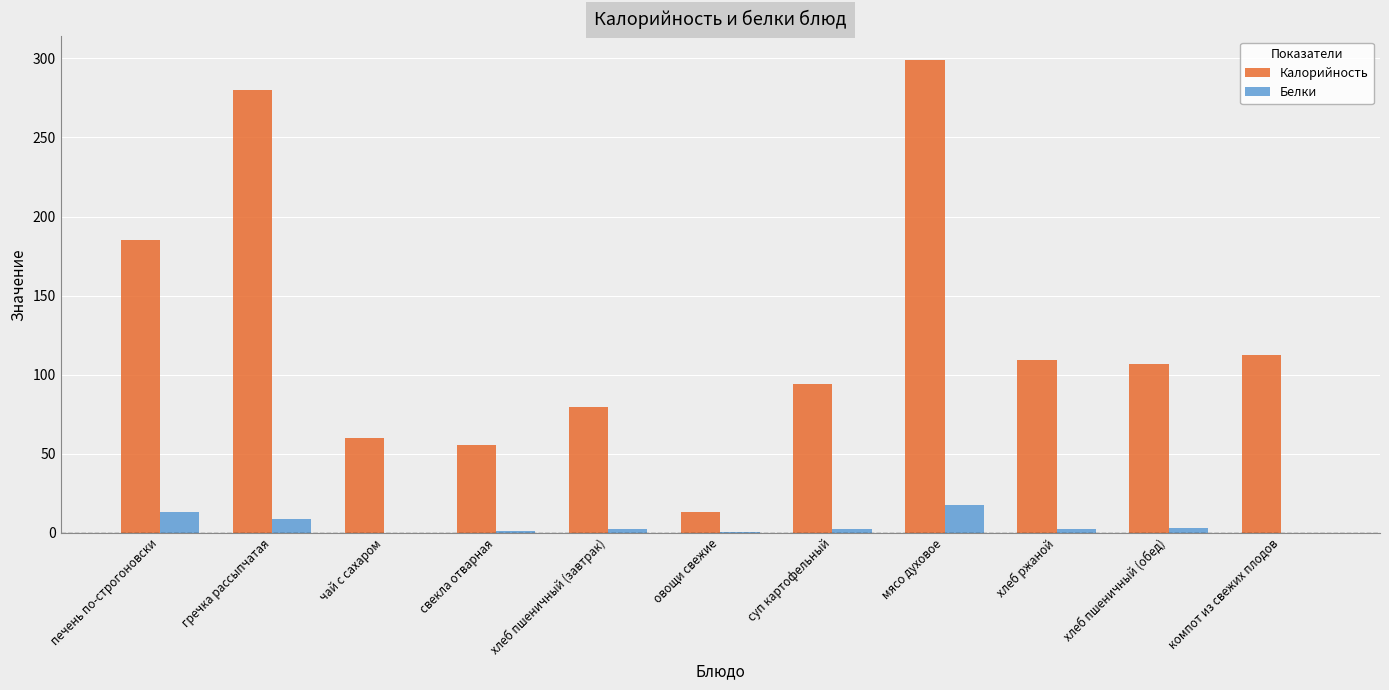

What is the approximate value of Калорийность at печень по-строгоновски?

185.0